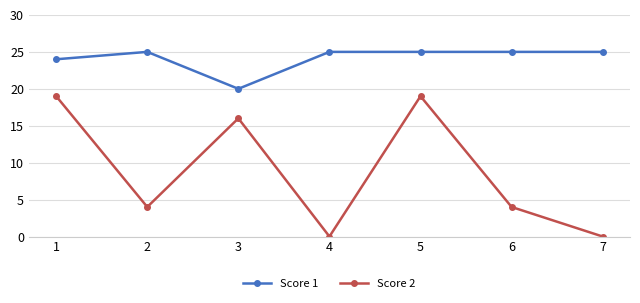

True or false: Score 1 and Score 2 cross at least once.

False